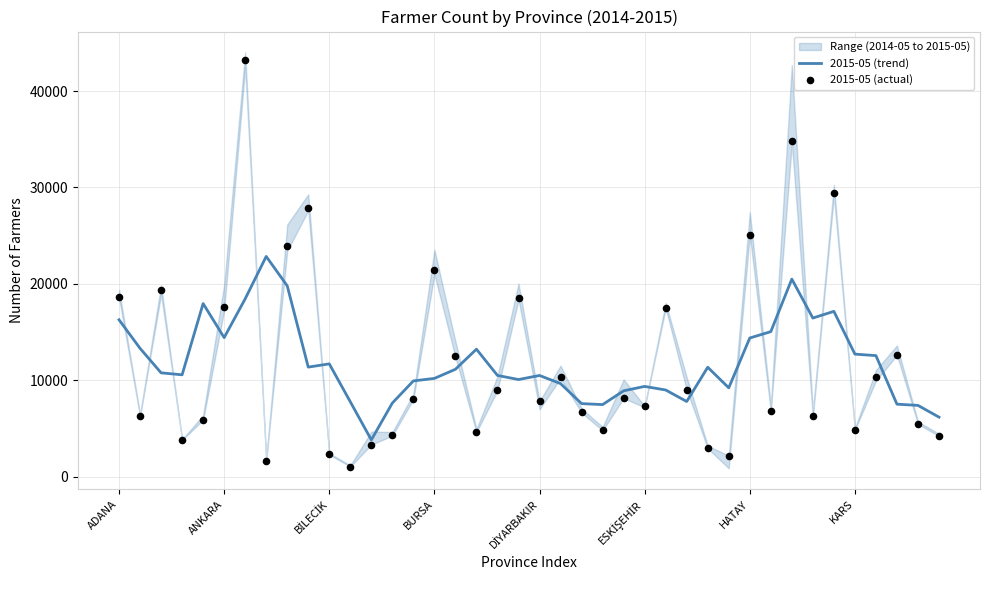

Which series has the largest Y range (max minus min)?

2015-05 (actual)